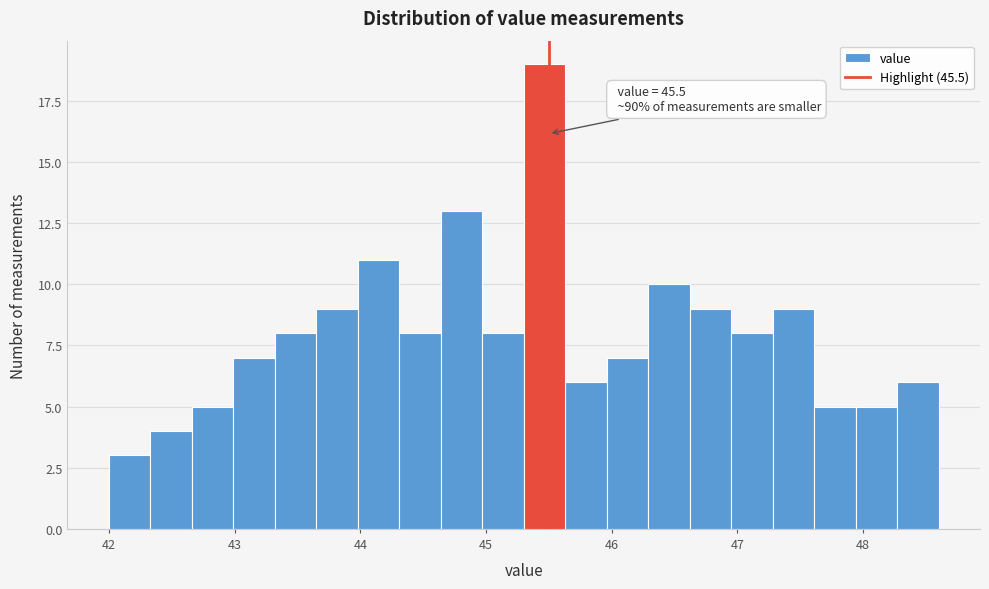

Around what value on the x-axis is the tallest bar? Give the approximate position of its centre, as read against the axis.

45.5